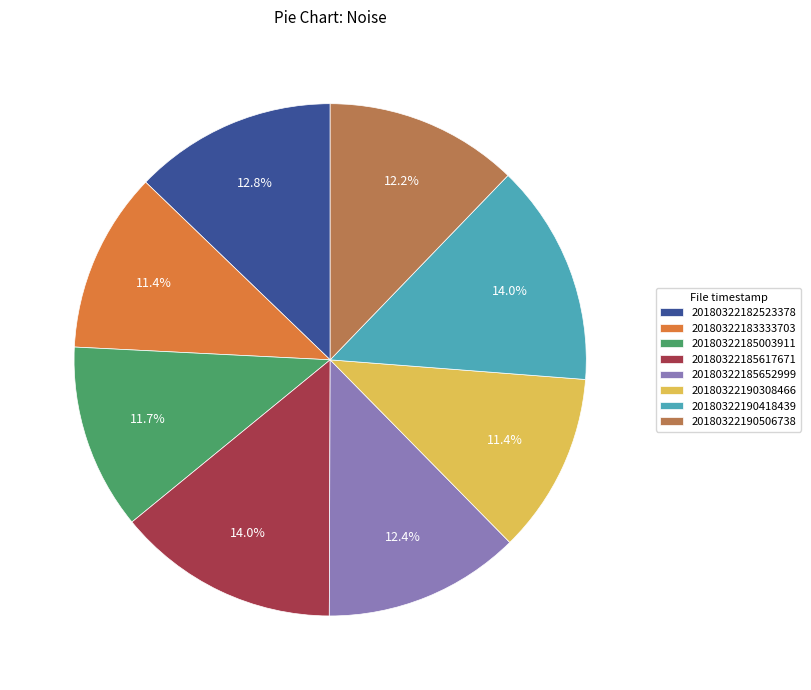

Is it true that 20180322190418439 is 1% of the pie?

False